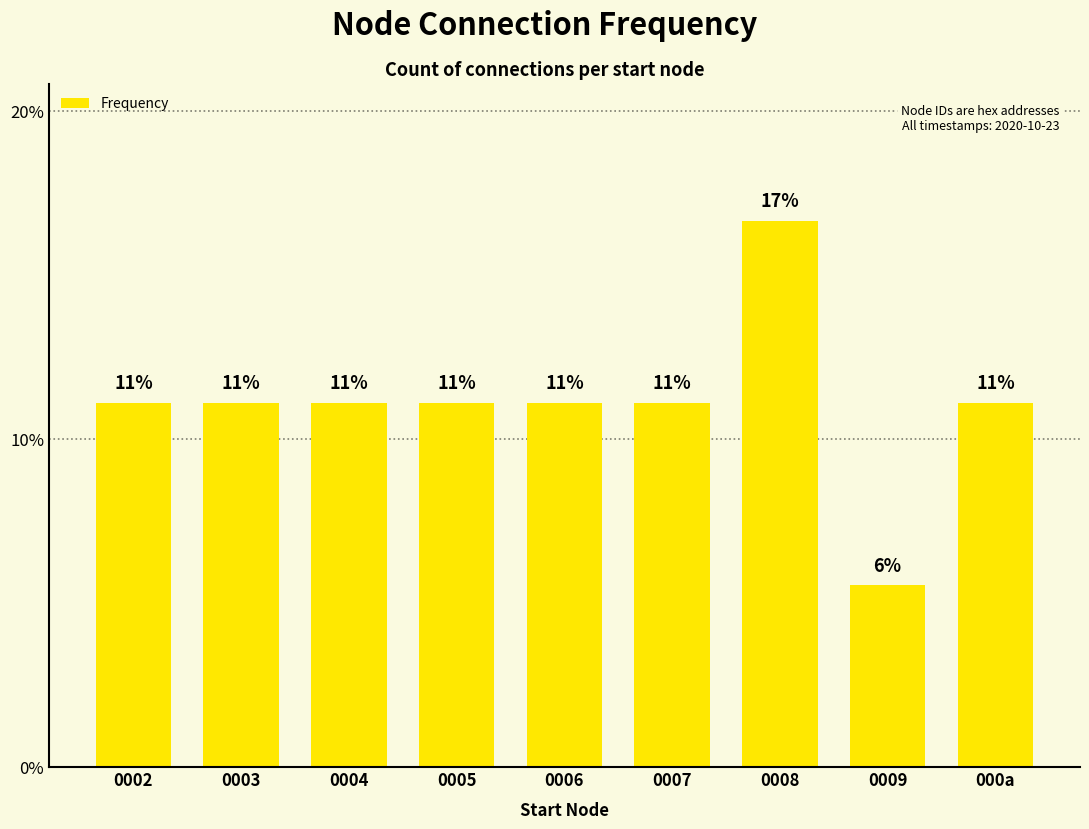

What is the label of the 4th bar from the right?

0007